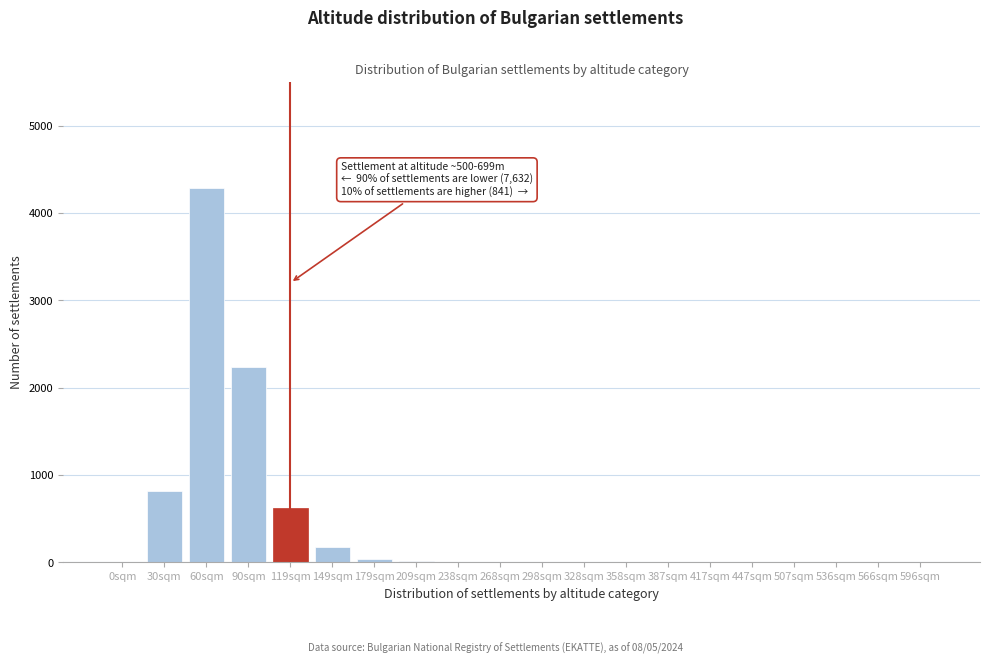

What is the maximum value shown in the chart?

4280